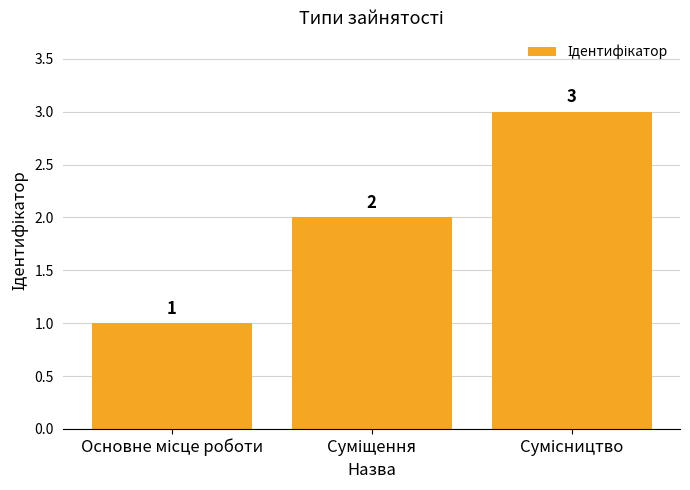

How many series are shown in this chart?

1